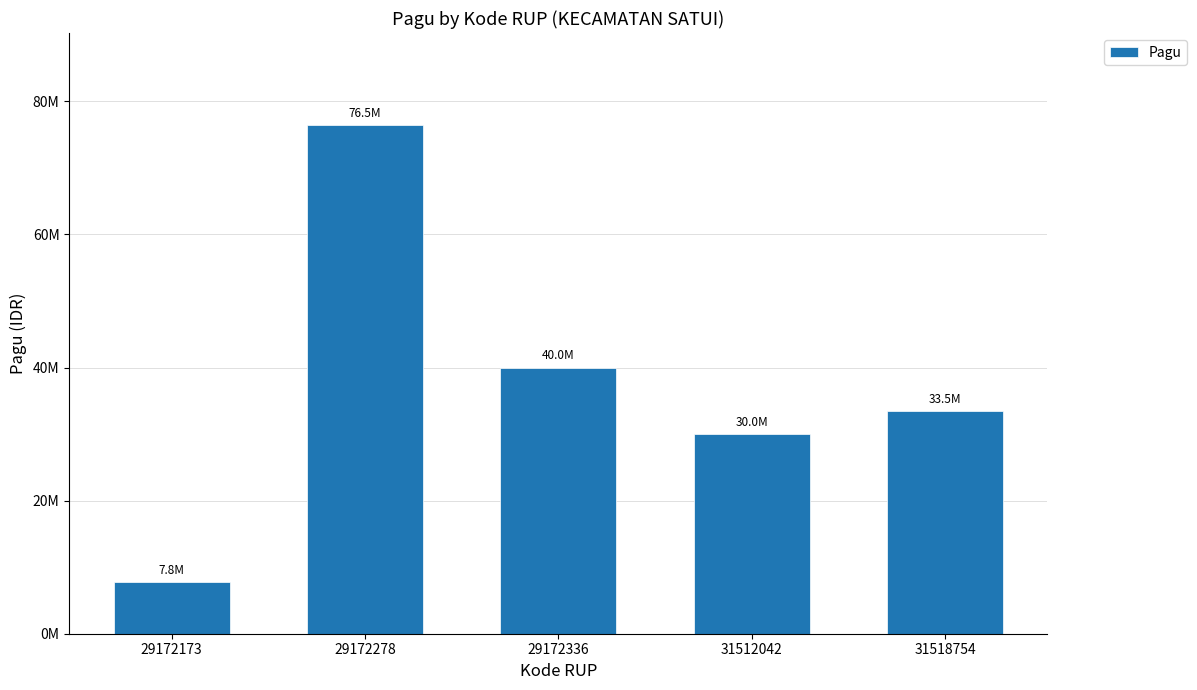

True or false: the data shows 76488000 at 29172278.

True